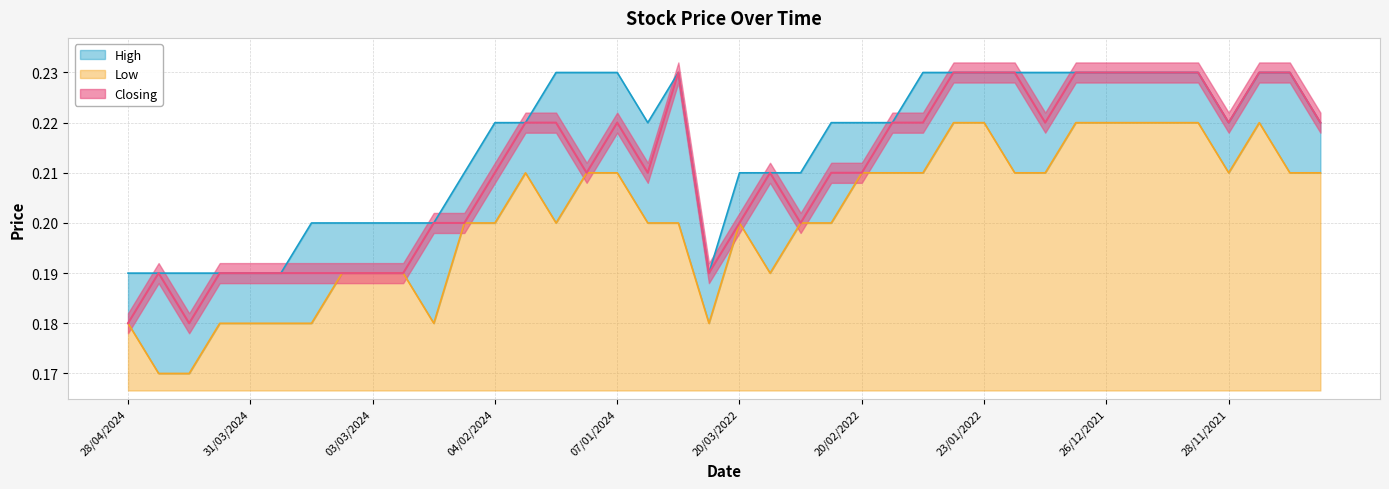

At 24/12/2023, list the series in order from smallest to largest.

Low, High, Closing